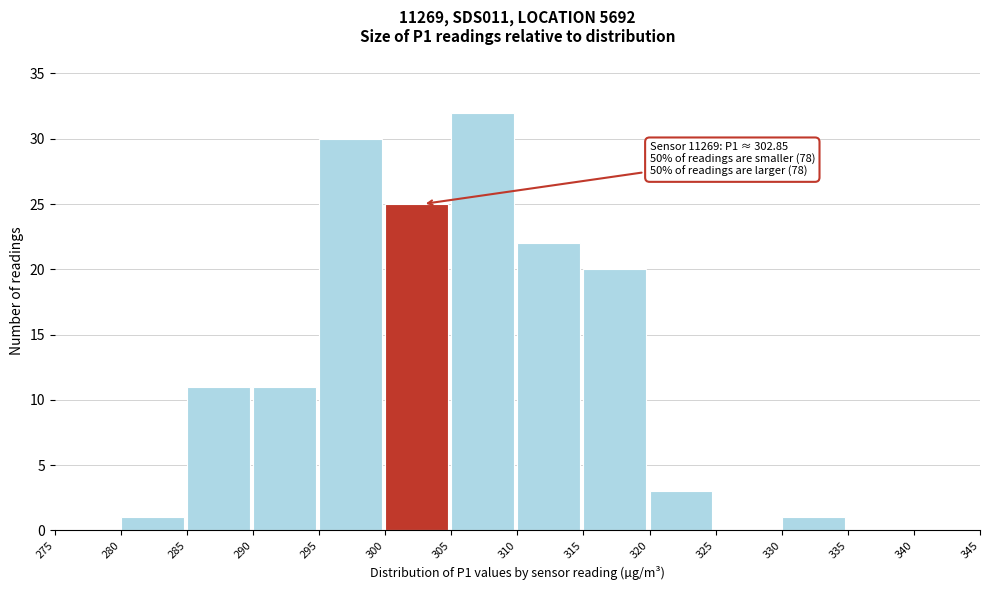

Which range on the x-axis has the tallest bar?

305 to 310